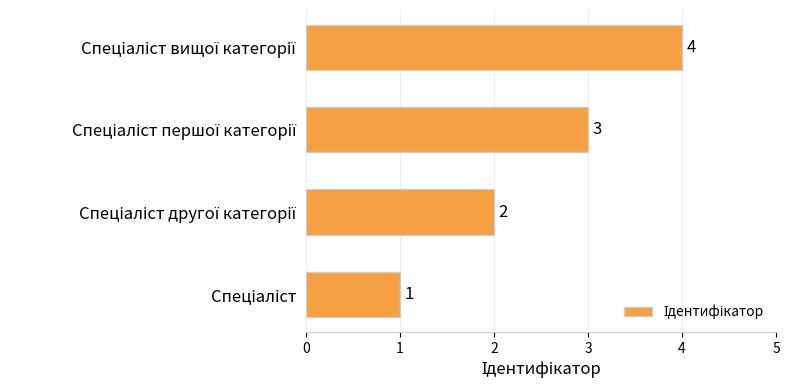

What is the difference between the second highest and second lowest values?

1